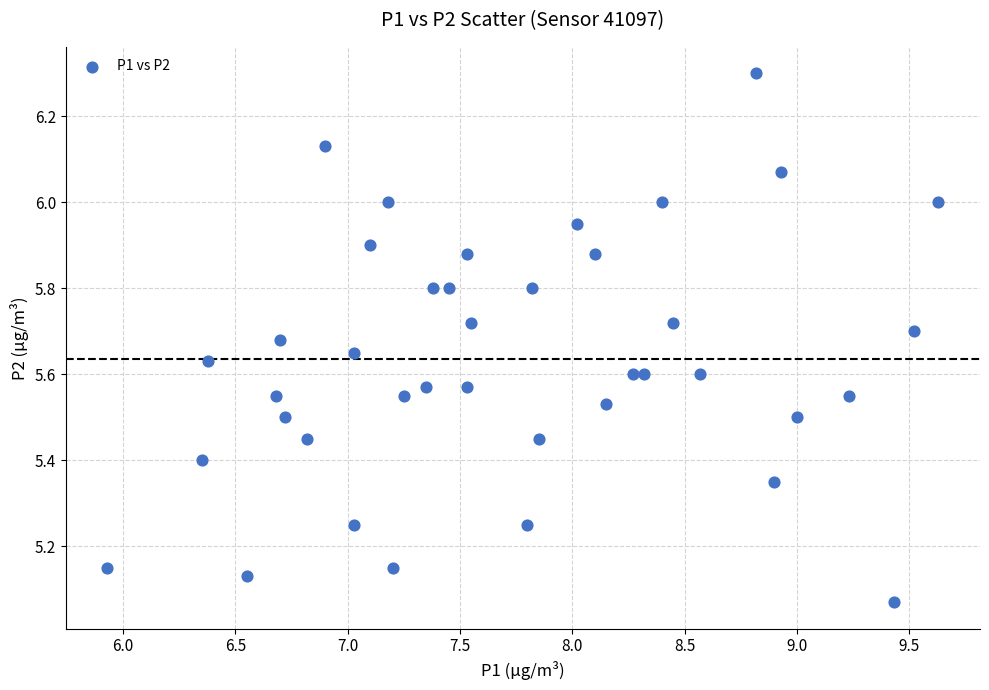

What is the range of X values (max minus min)?

3.7